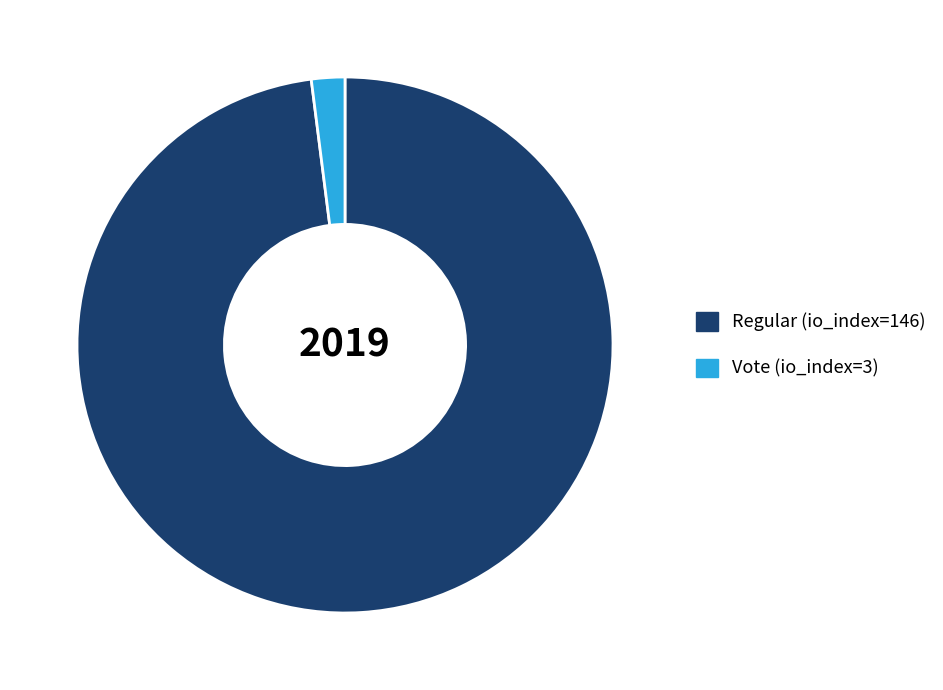

Count the number of slices in the pie.

2